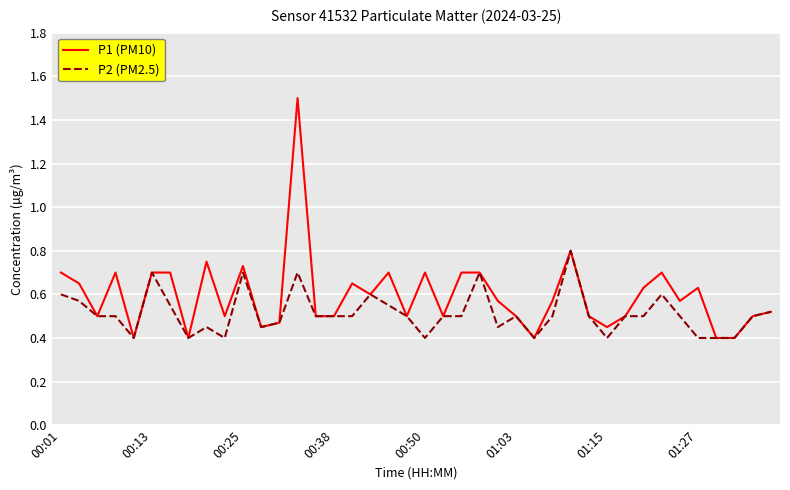

Rank the series by their average value, from lowest to highest.

P2 (PM2.5), P1 (PM10)